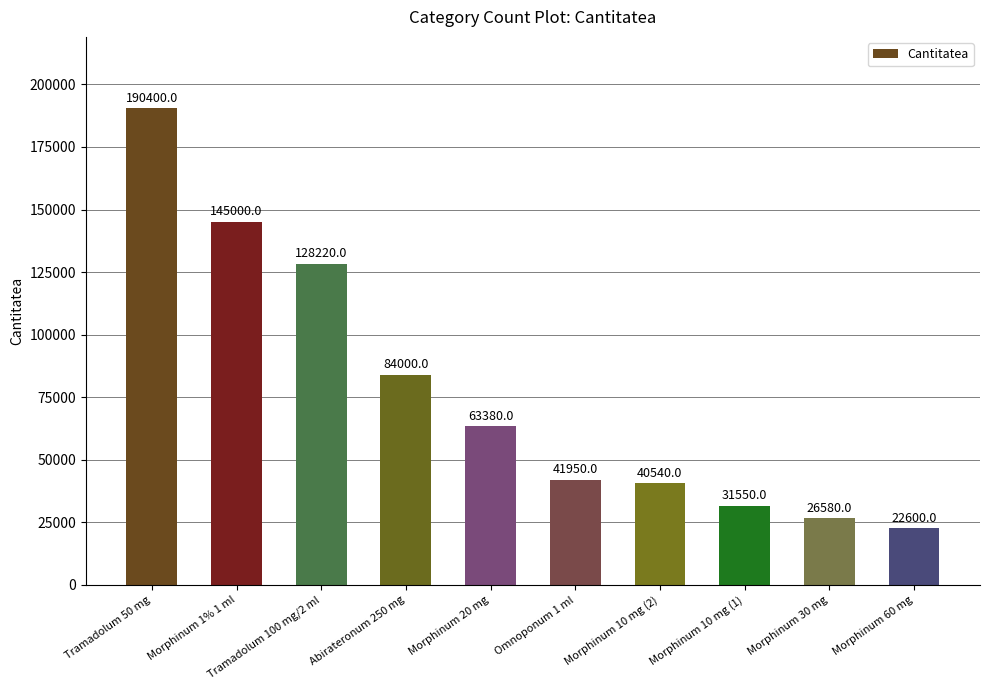

What is the change in value from Morphinum 10 mg (1) to Morphinum 60 mg?

-8950